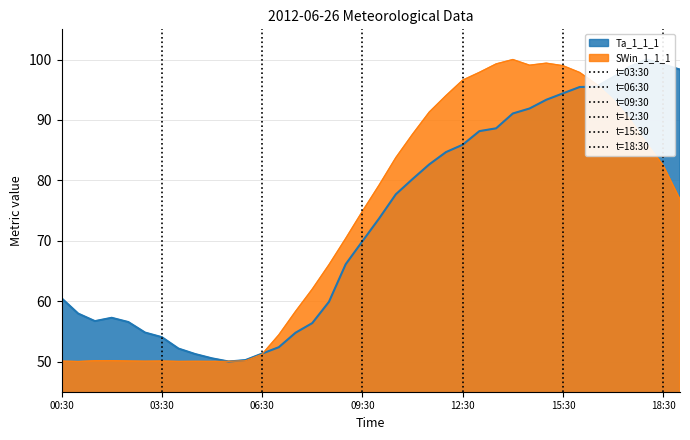

What is the lowest value of the SWin_1_1_1 series?

50.0